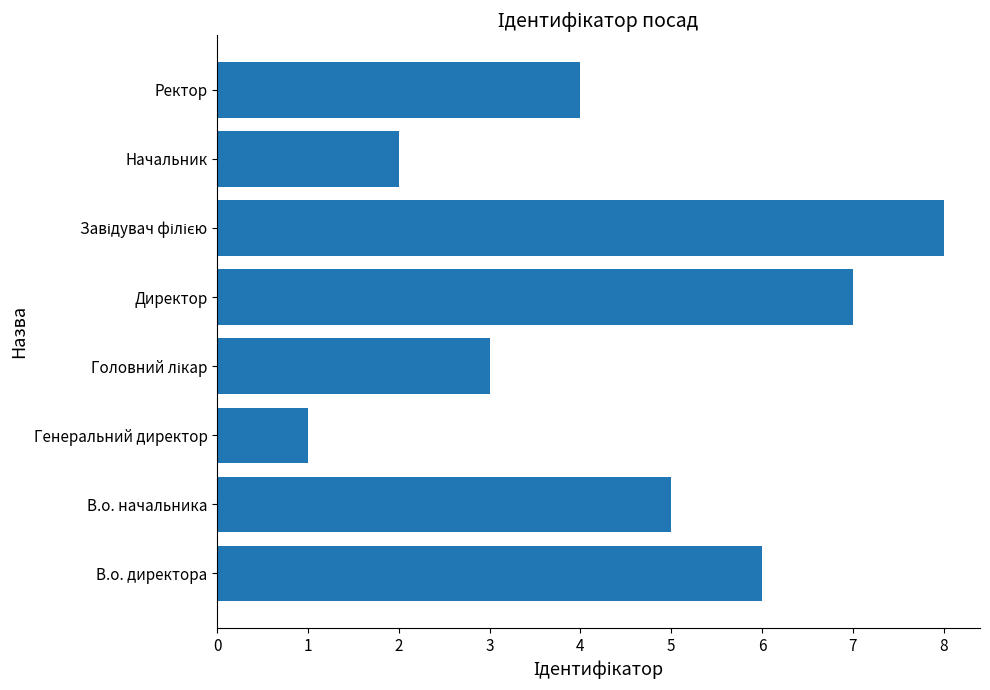

What is the difference between the maximum and minimum values?

7